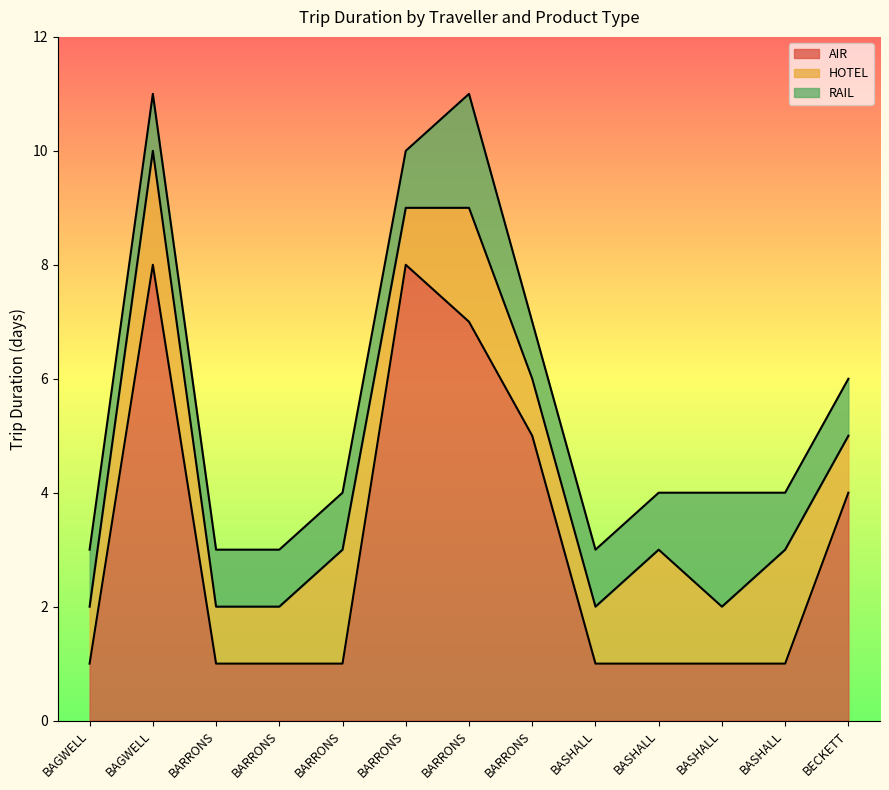

What are all the series names shown in the legend?

AIR, HOTEL, RAIL